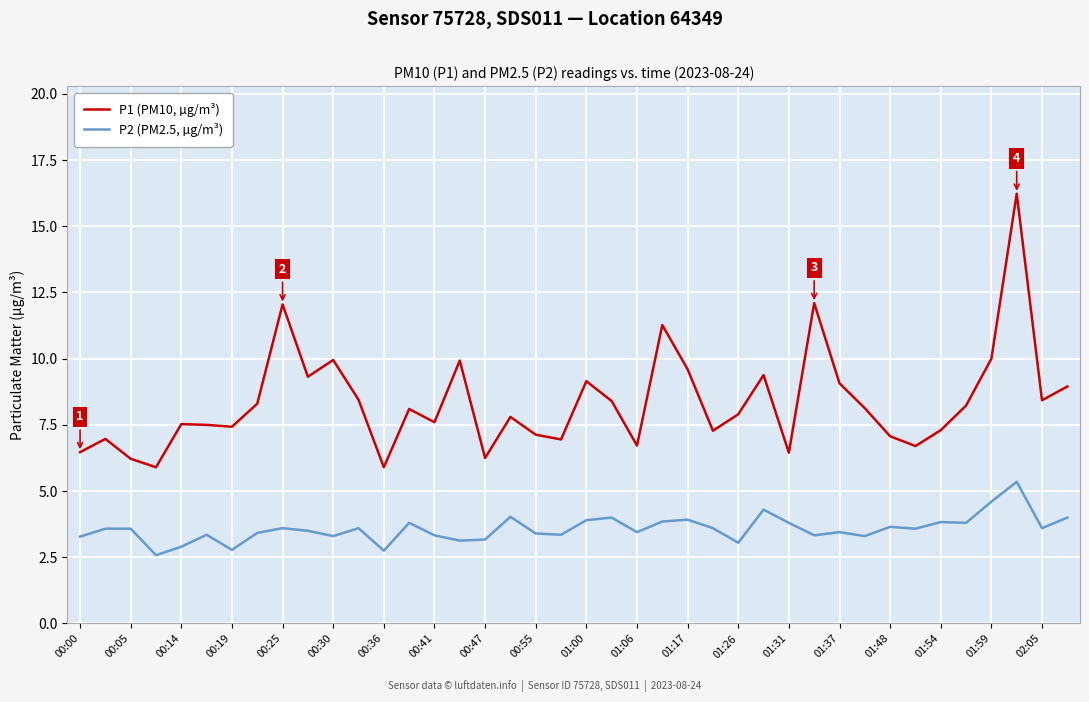

What is the difference between the second highest and second lowest values in the P1 (PM10, µg/m³) series?

6.2